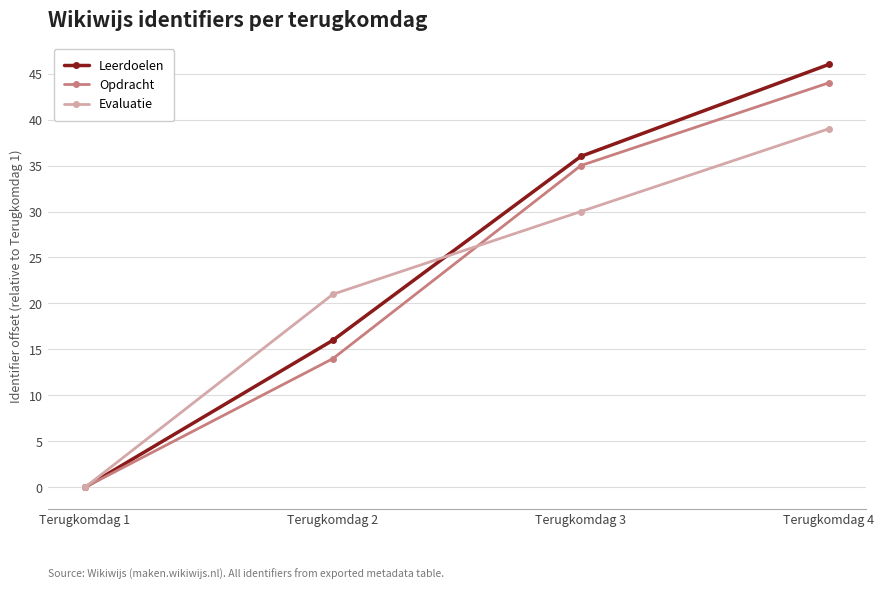

What are all the series names shown in the legend?

Leerdoelen, Opdracht, Evaluatie